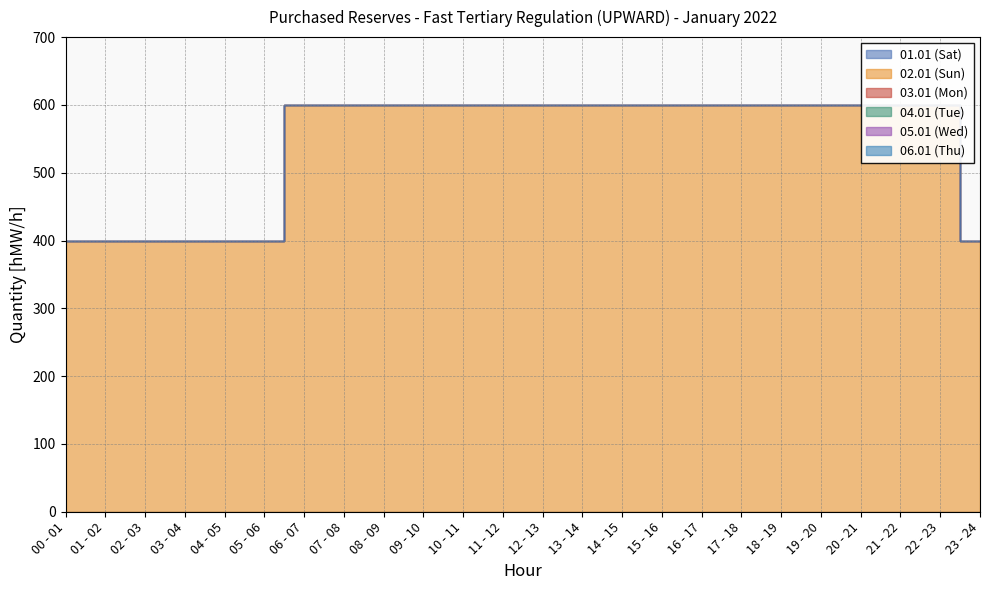

True or false: 03.01 (Mon) and 04.01 (Tue) intersect in this chart.

False